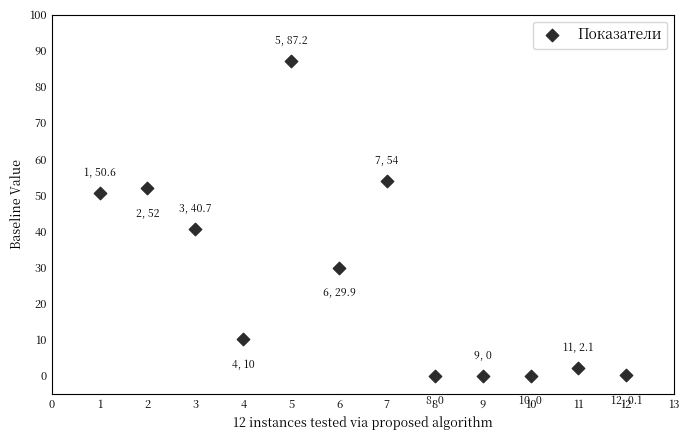

What Y value in the scatter plot is closest to 43?

40.7